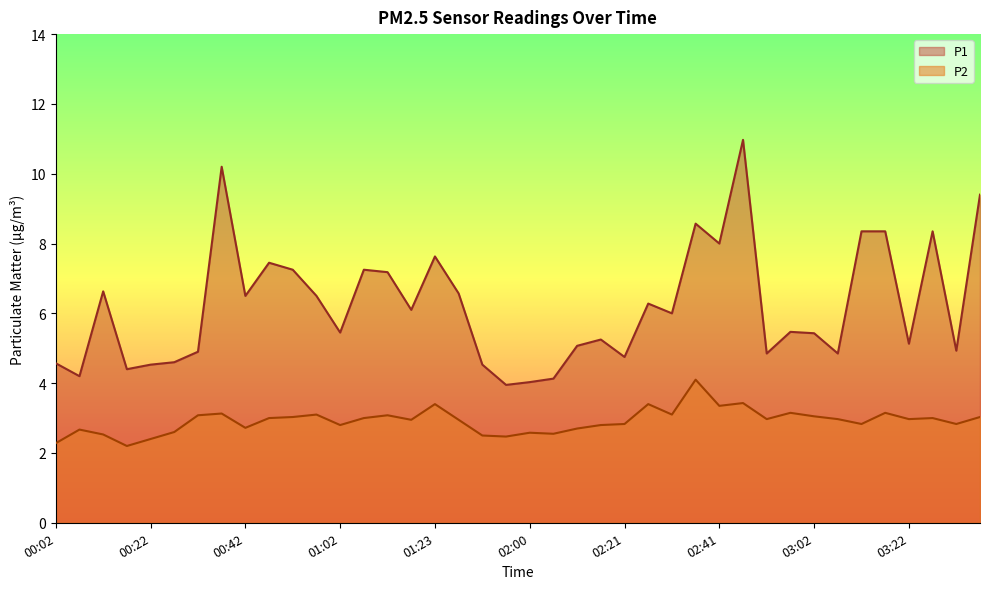

The value of P1 at 03:22 is 1.6. True or false?

False